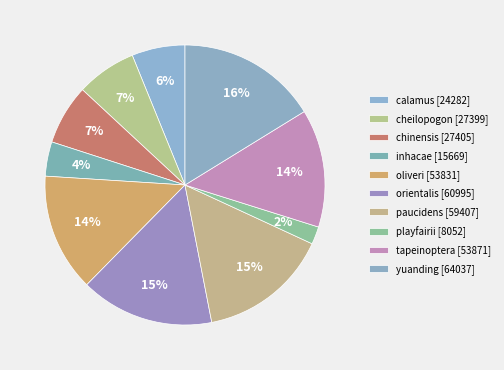

To the nearest percent, what portion does inhacae represent?

4%